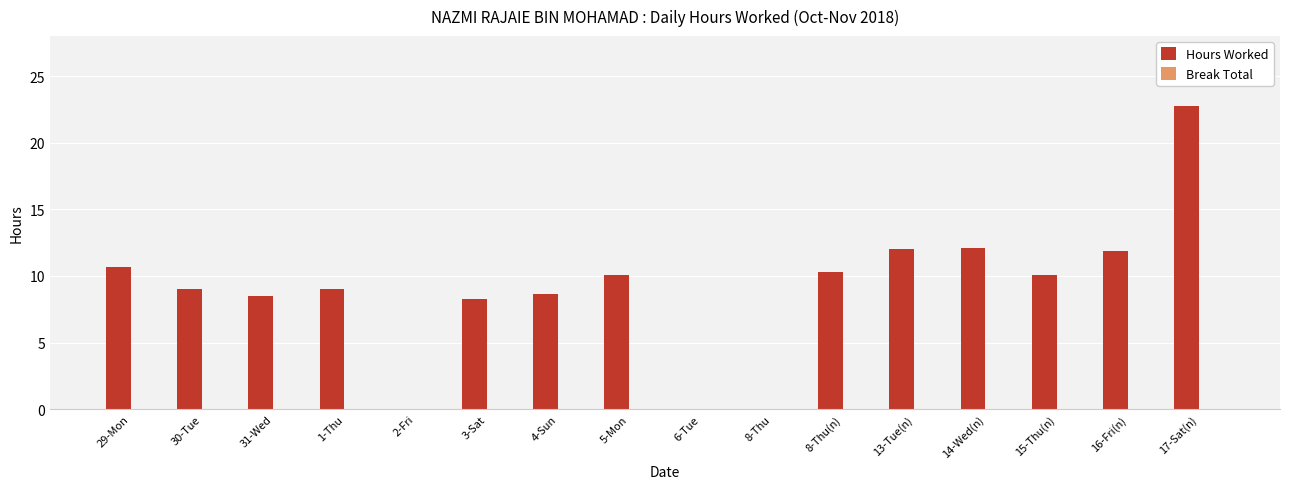

Which label corresponds to the largest value in the chart?

17-Sat(n)